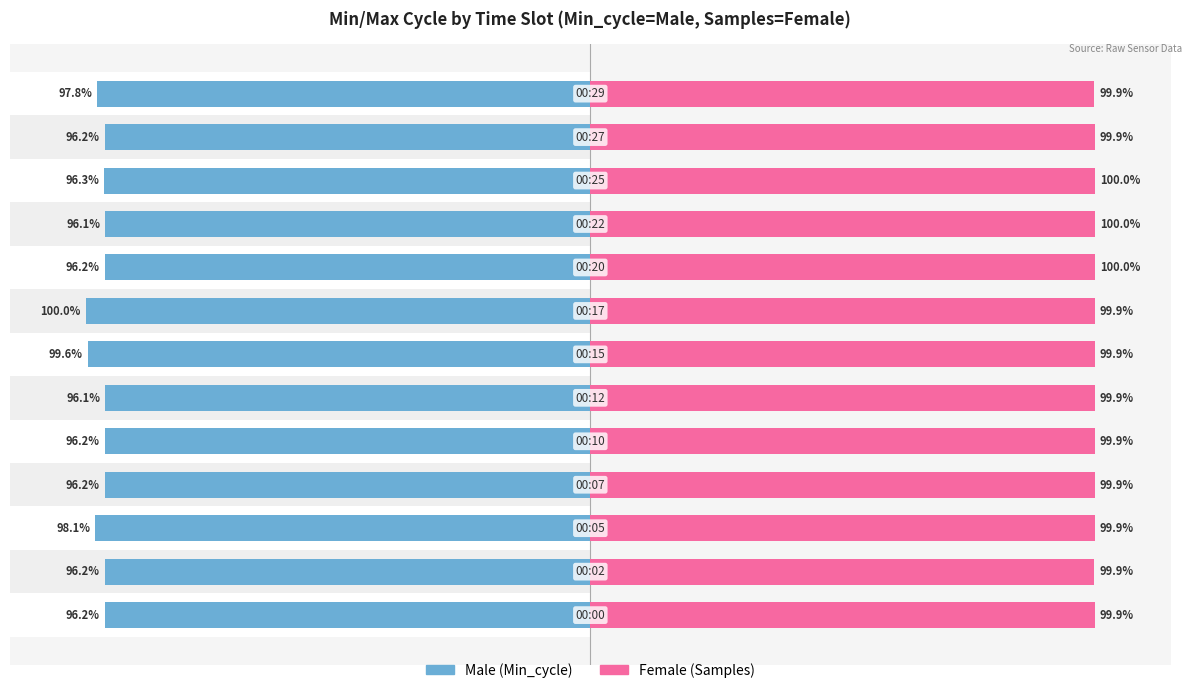

The value of Female at 2 is 99.9. True or false?

True